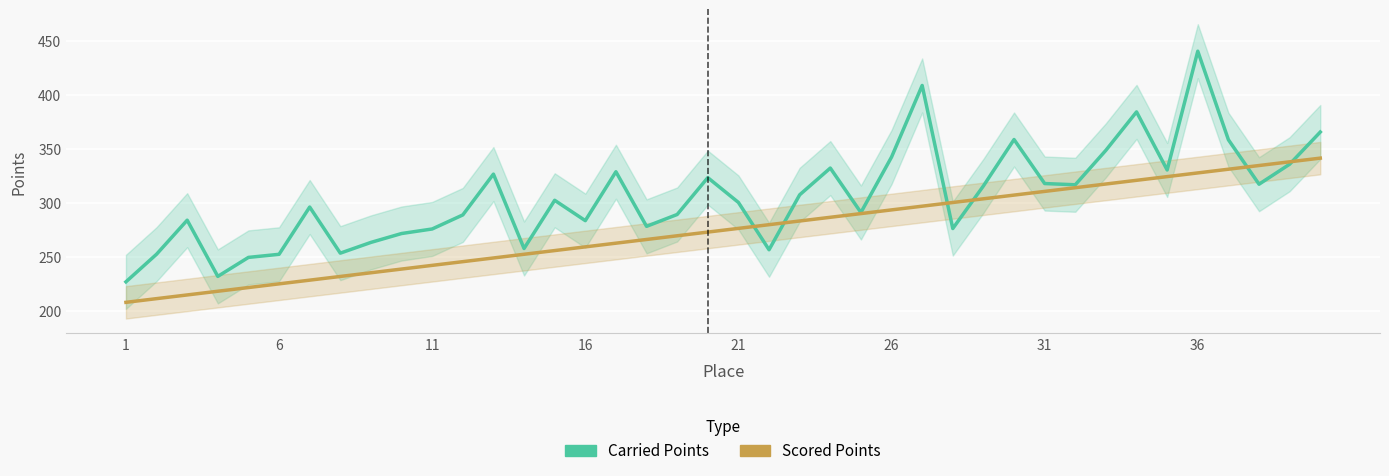

Count the number of categories in the chart.

40